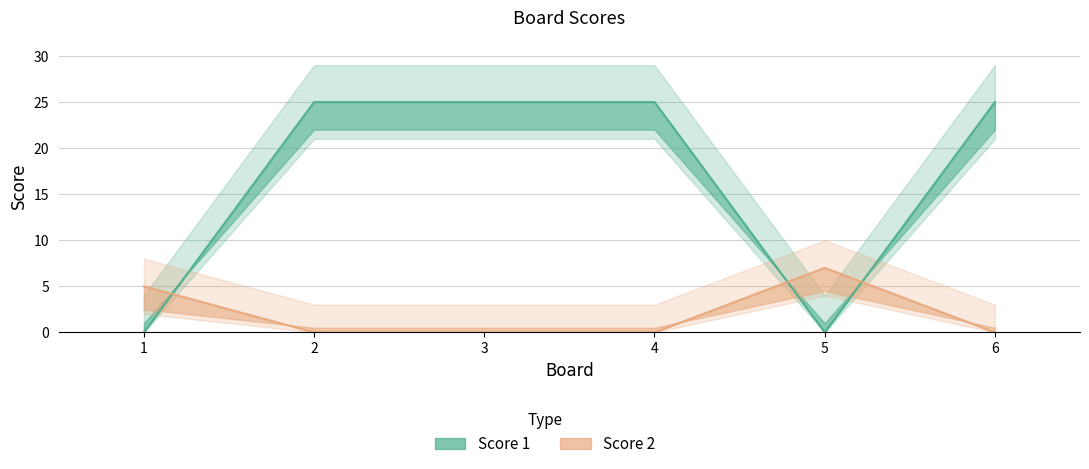

What value does the Score 1 series have at 6?

25